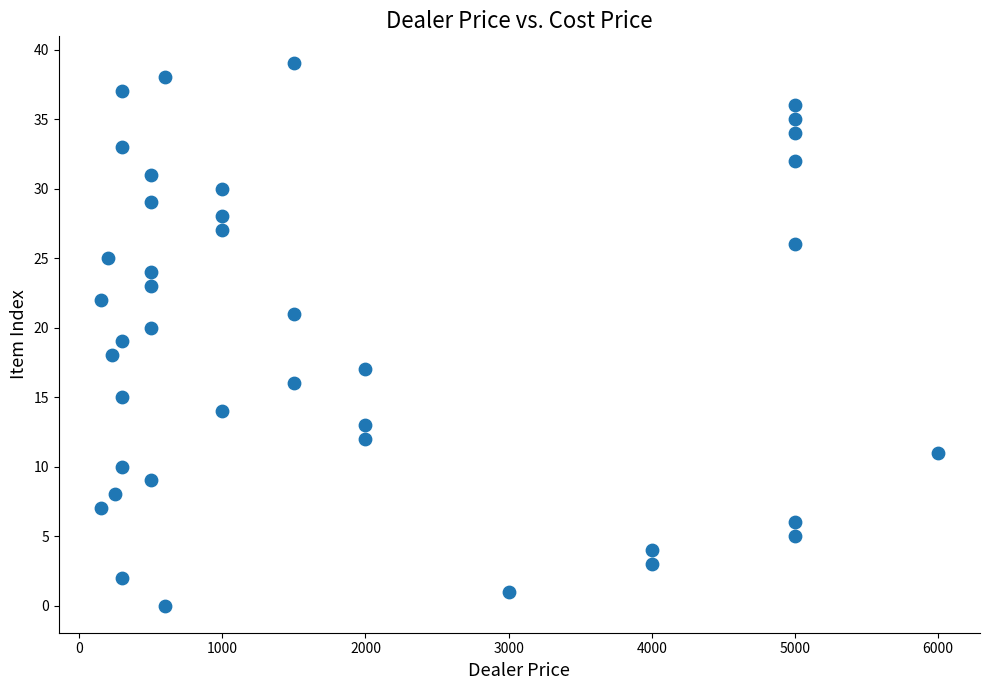

What is the range of Y values (max minus min)?

39